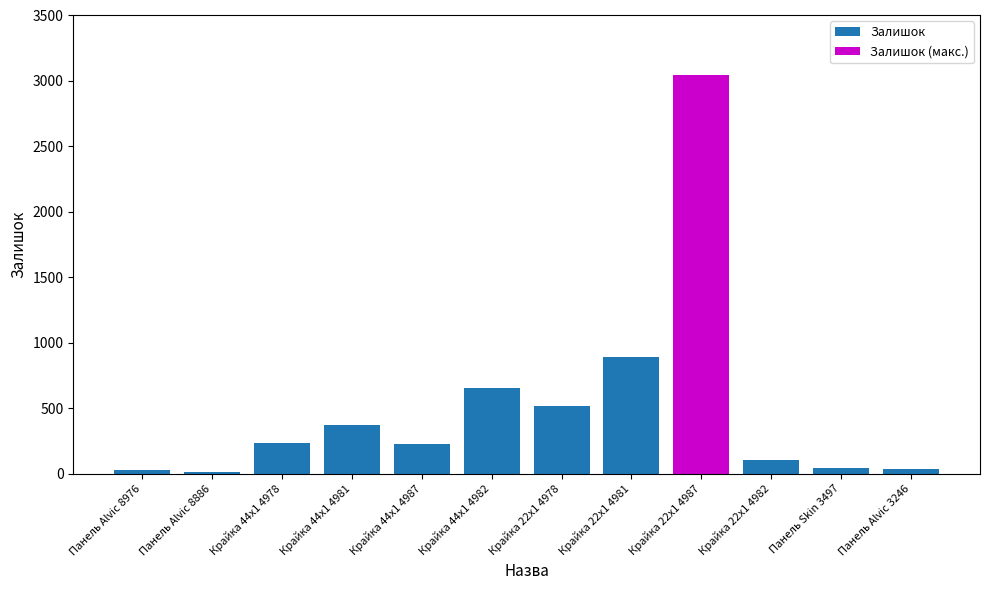

Reading left to right, transcribe all the data shown in this chart.

Панель Alvic 8976=31	Панель Alvic 8886=9	Крайка 44x1 4978=237	Крайка 44x1 4981=372	Крайка 44x1 4987=228	Крайка 44x1 4982=658	Крайка 22x1 4978=518	Крайка 22x1 4981=894	Крайка 22x1 4987=3048	Крайка 22x1 4982=102	Панель Skin 3497=43	Панель Alvic 3246=32